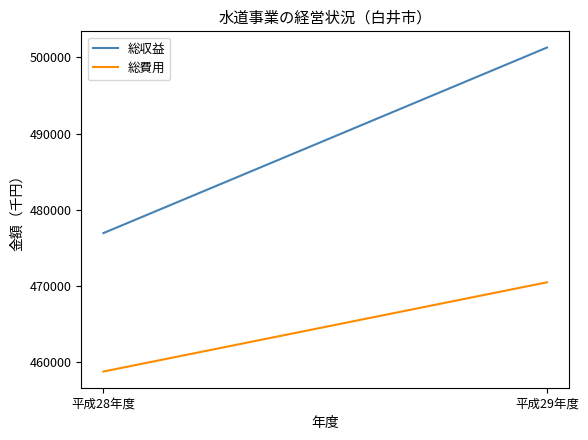

Which series has the largest total across all categories?

総収益